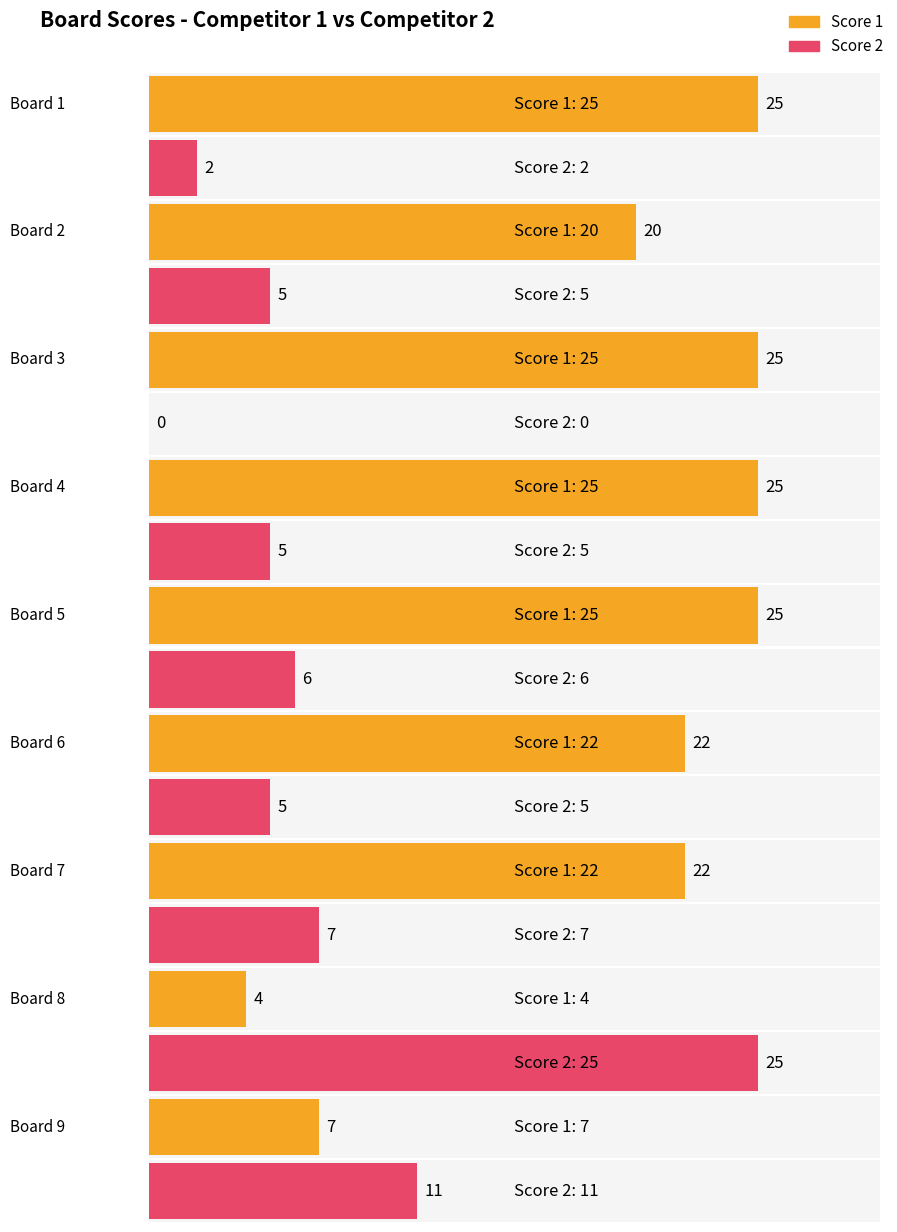

Between Board 8 and Board 2, which is larger?

Board 2